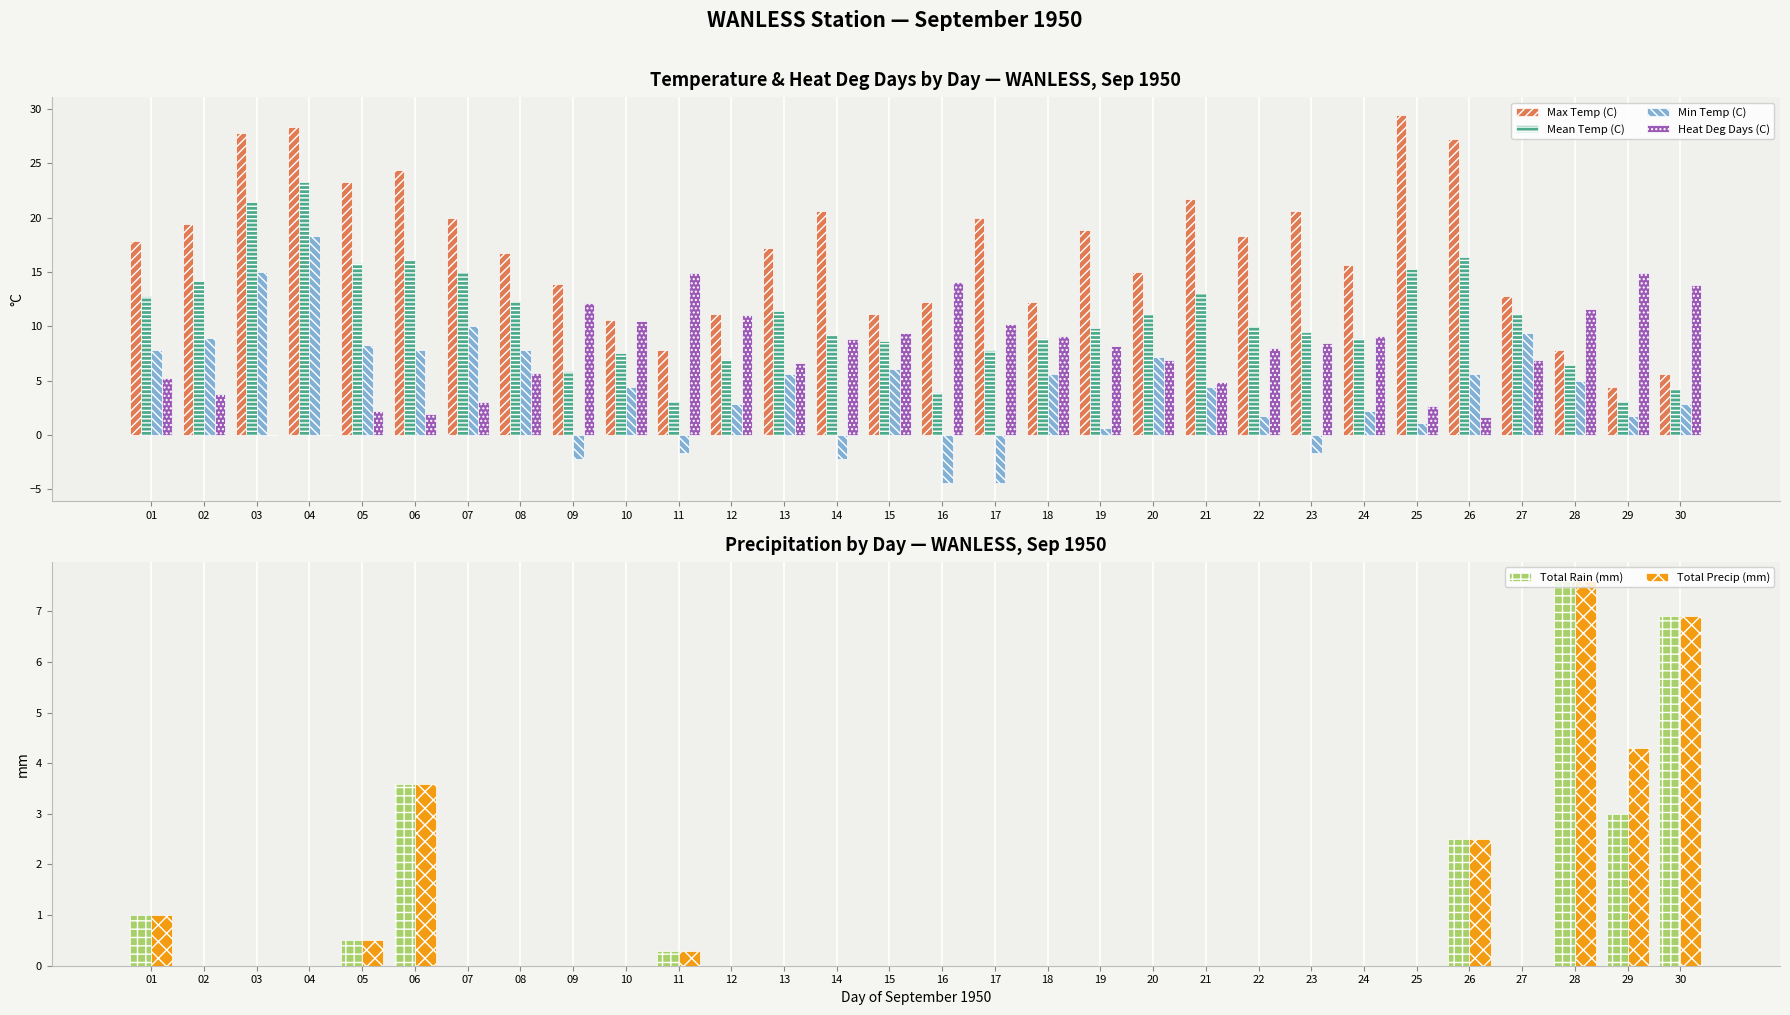

True or false: Total Rain (mm) has a value of 0.0 at 23.

True